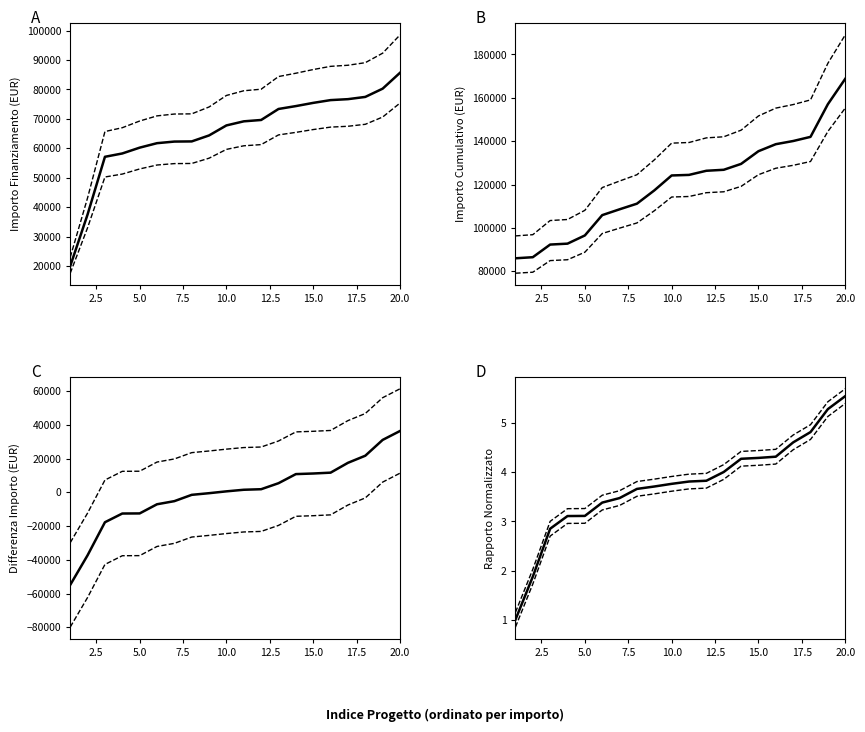

Count the number of categories in the chart.

20